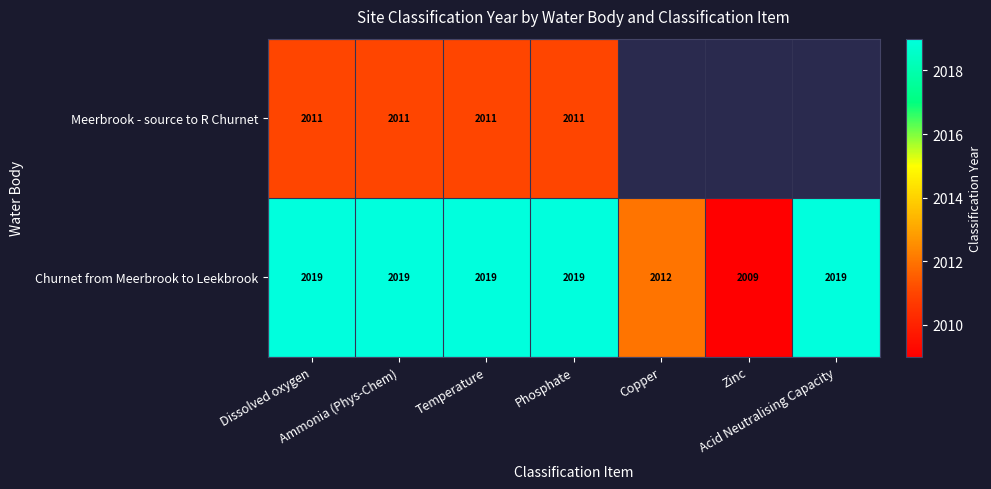

What is the minimum value for Churnet from Meerbrook to Leekbrook?

2009